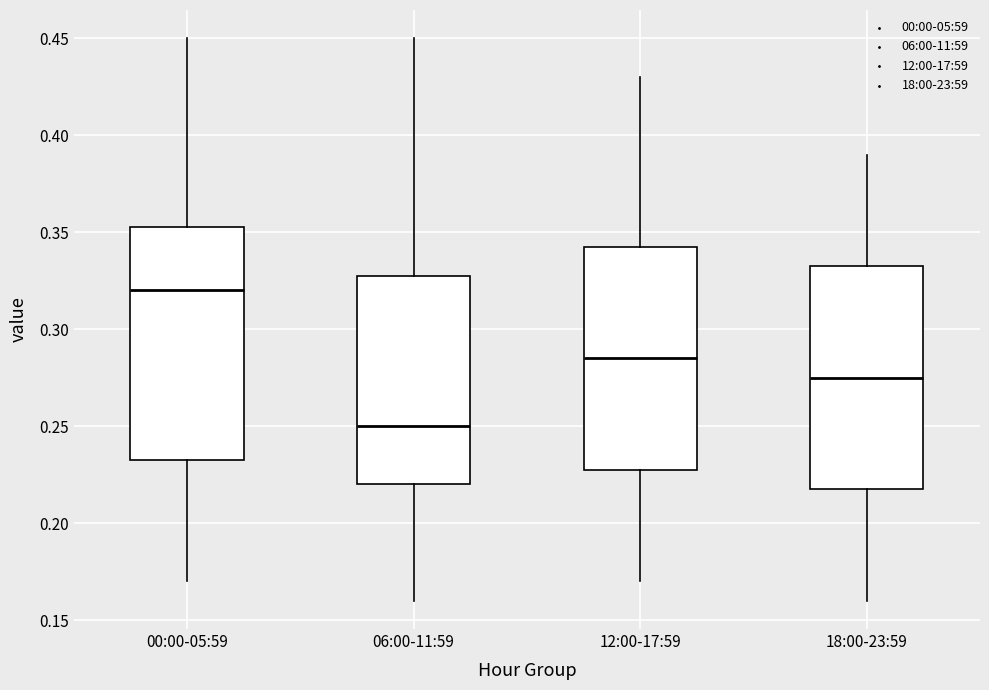

Reading left to right, transcribe this box plot: for each box, give where its median line is, the range the box spans, and where its two whiskers end, as read against the y-axis. The values are not printed on the chart, so give them approximately, as read against the axis.

00:00-05:59: median 0.320, box 0.235 to 0.355, whiskers 0.170 to 0.450
06:00-11:59: median 0.250, box 0.220 to 0.330, whiskers 0.160 to 0.450
12:00-17:59: median 0.285, box 0.230 to 0.345, whiskers 0.170 to 0.430
18:00-23:59: median 0.275, box 0.220 to 0.335, whiskers 0.160 to 0.390